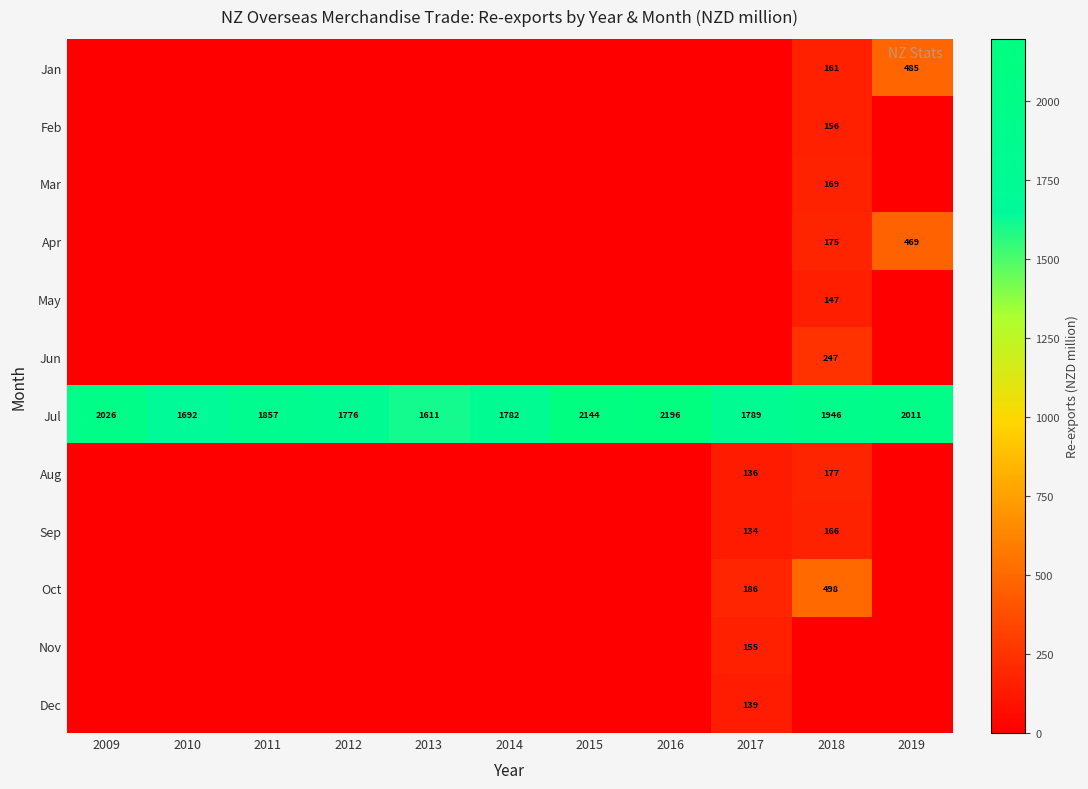

The Mar series shows 169 at 2018. True or false?

True